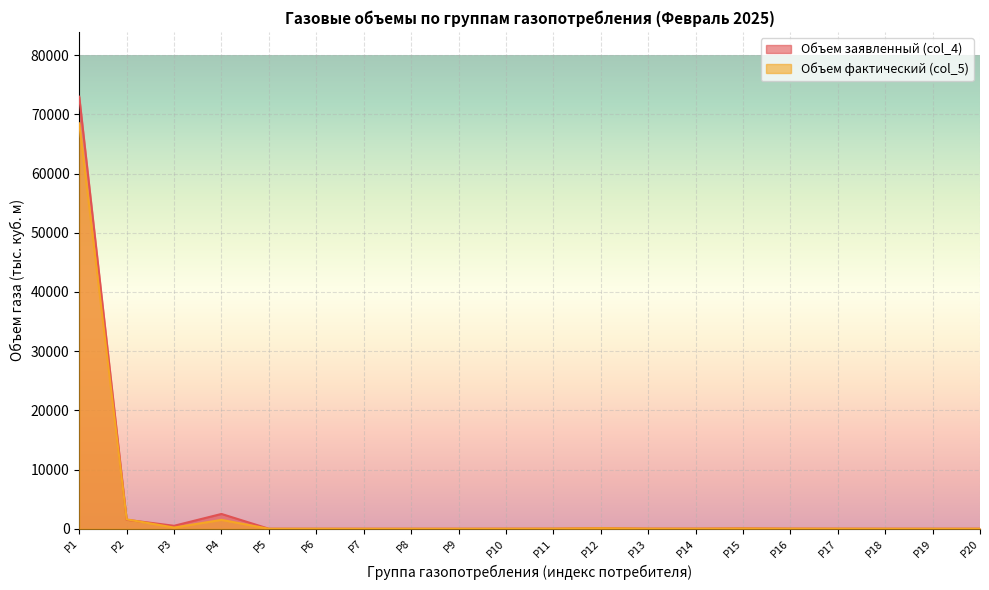

What is the difference between the Объем заявленный (col_4) values at P6 and P12?

92.6